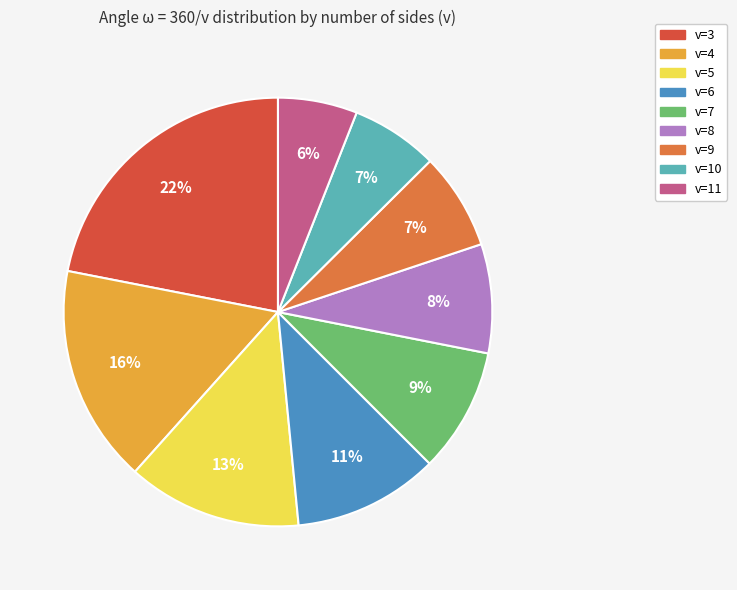

To the nearest percent, what portion does v=7 represent?

9%